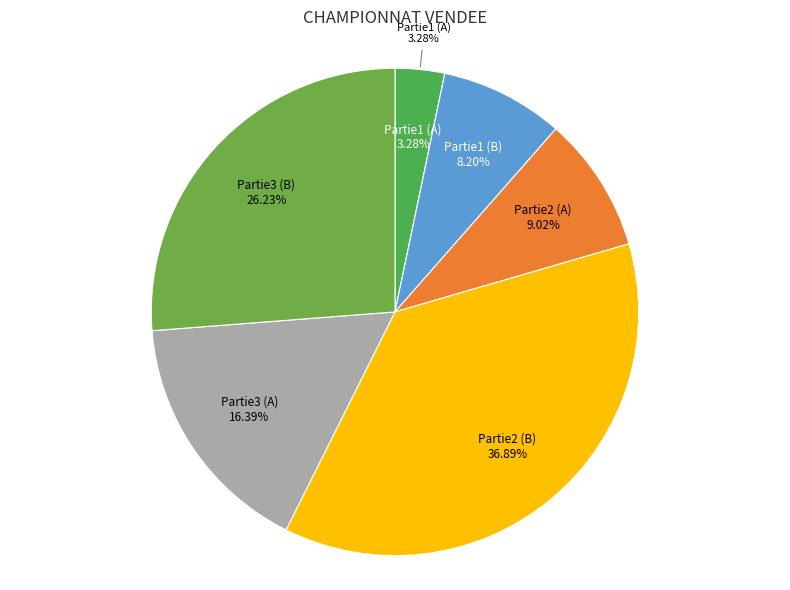

To the nearest percent, what percentage of the pie is Partie2 (B)?

37%